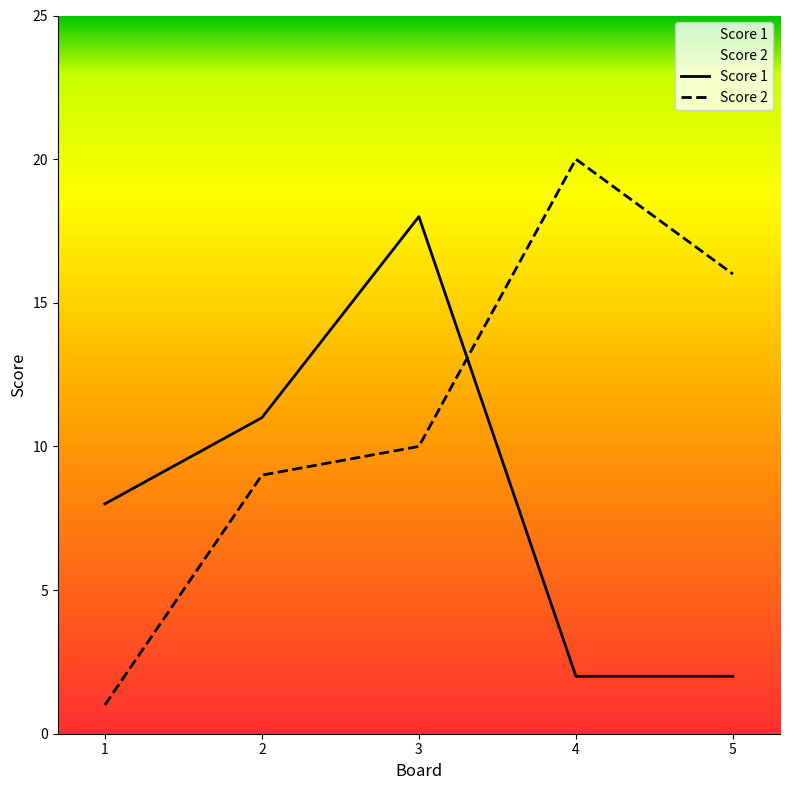

Is the value of Score 2 at 2 greater than the value of Score 1 at 1?

Yes